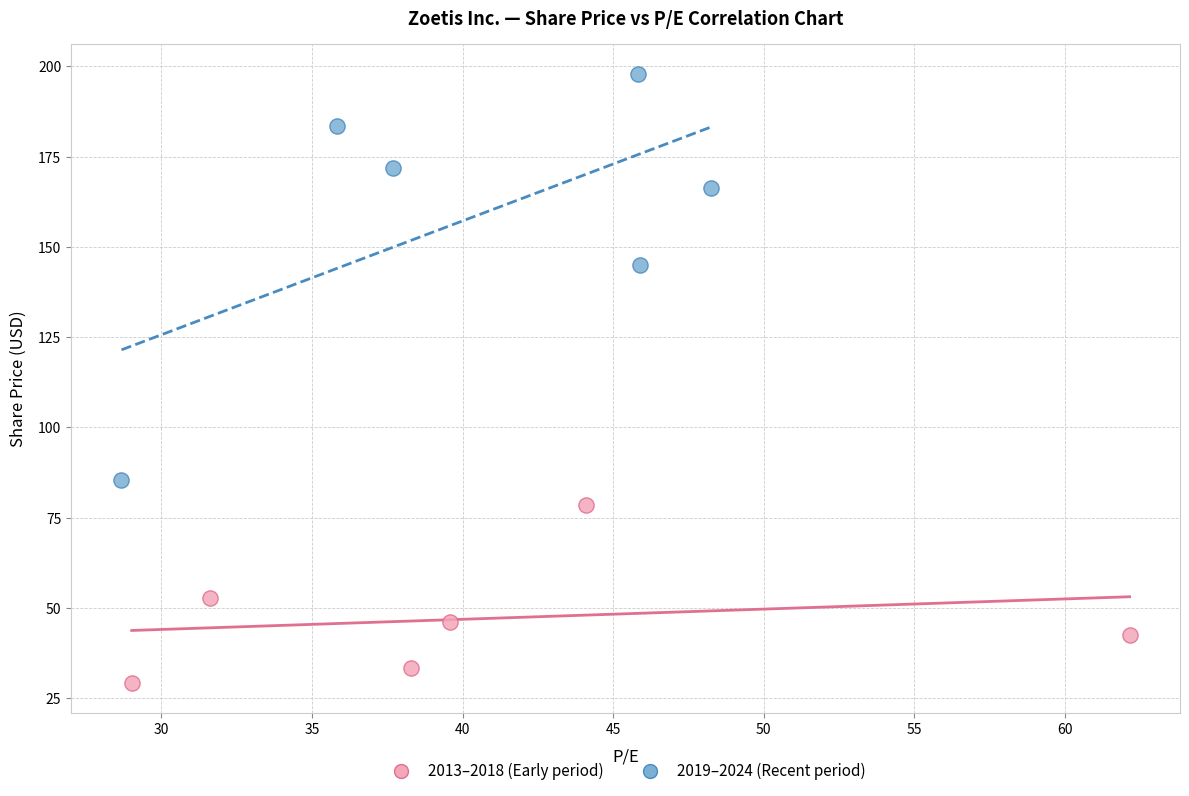

Which series contains the highest Y value?

2019–2024 (Recent period)